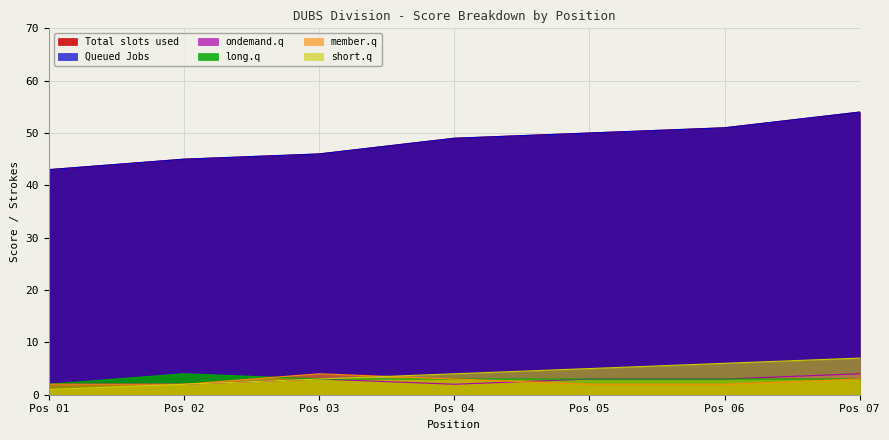

What is the greatest value displayed?

54